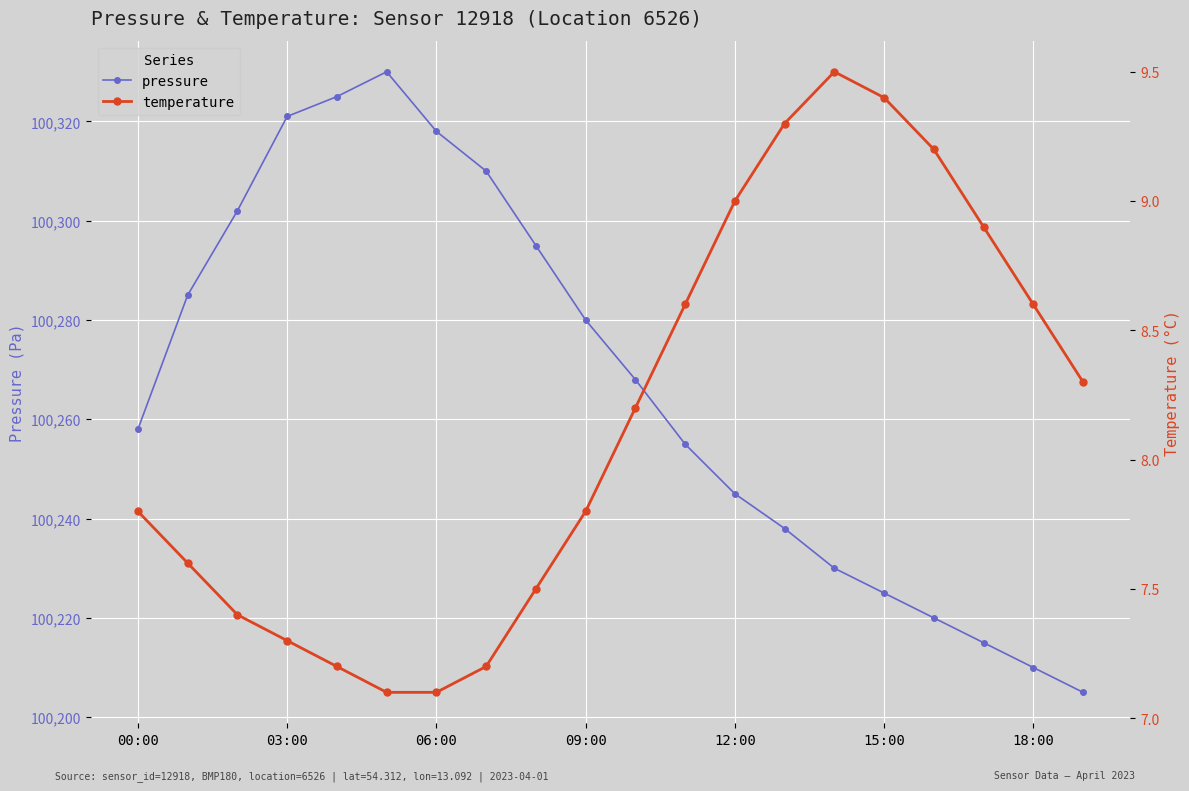

True or false: temperature and pressure intersect in this chart.

False